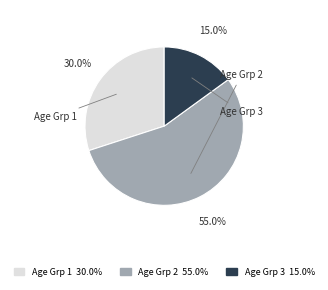

To the nearest percent, what is the difference between the largest and smallest slice percentages?

40%